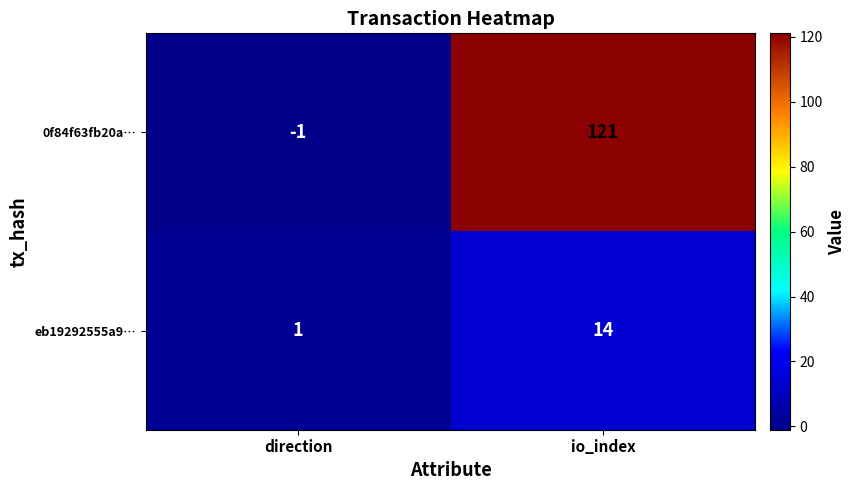

What is the difference between the highest and lowest values at io_index?

107